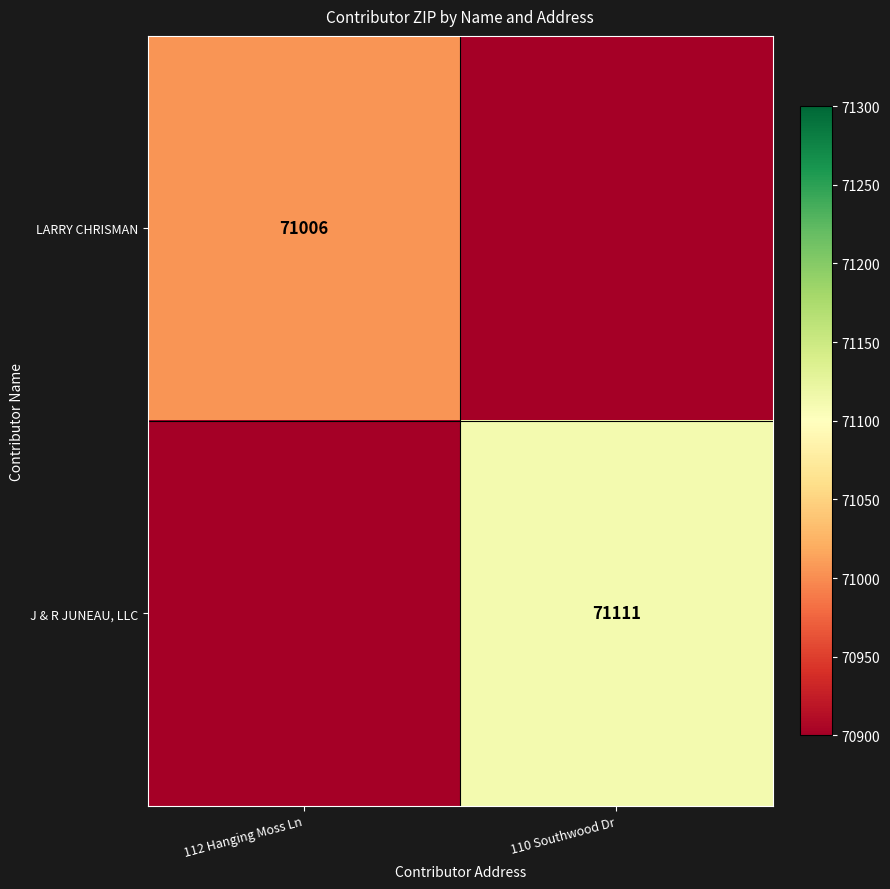

The J & R JUNEAU, LLC series shows 103330 at 110 Southwood Dr. True or false?

False